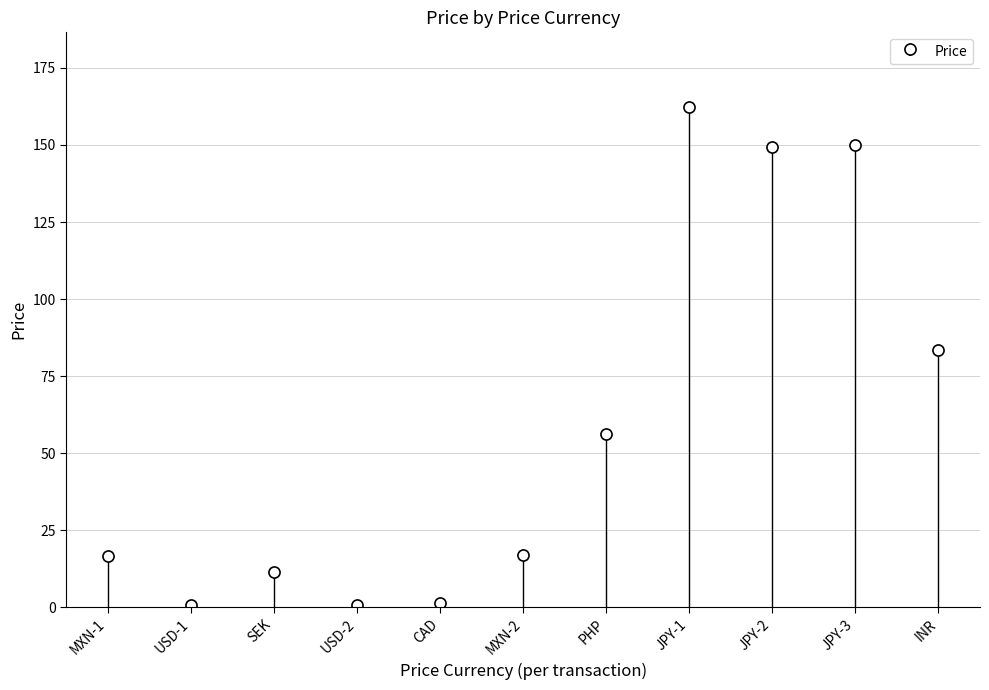

True or false: the data shows 0.2 at USD-2.

False